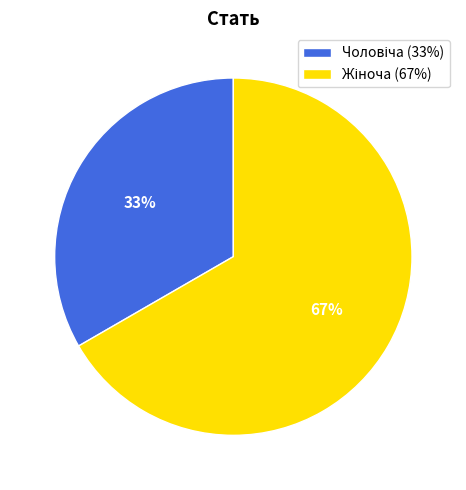

Is there any slice that represents more than half of the pie?

Yes